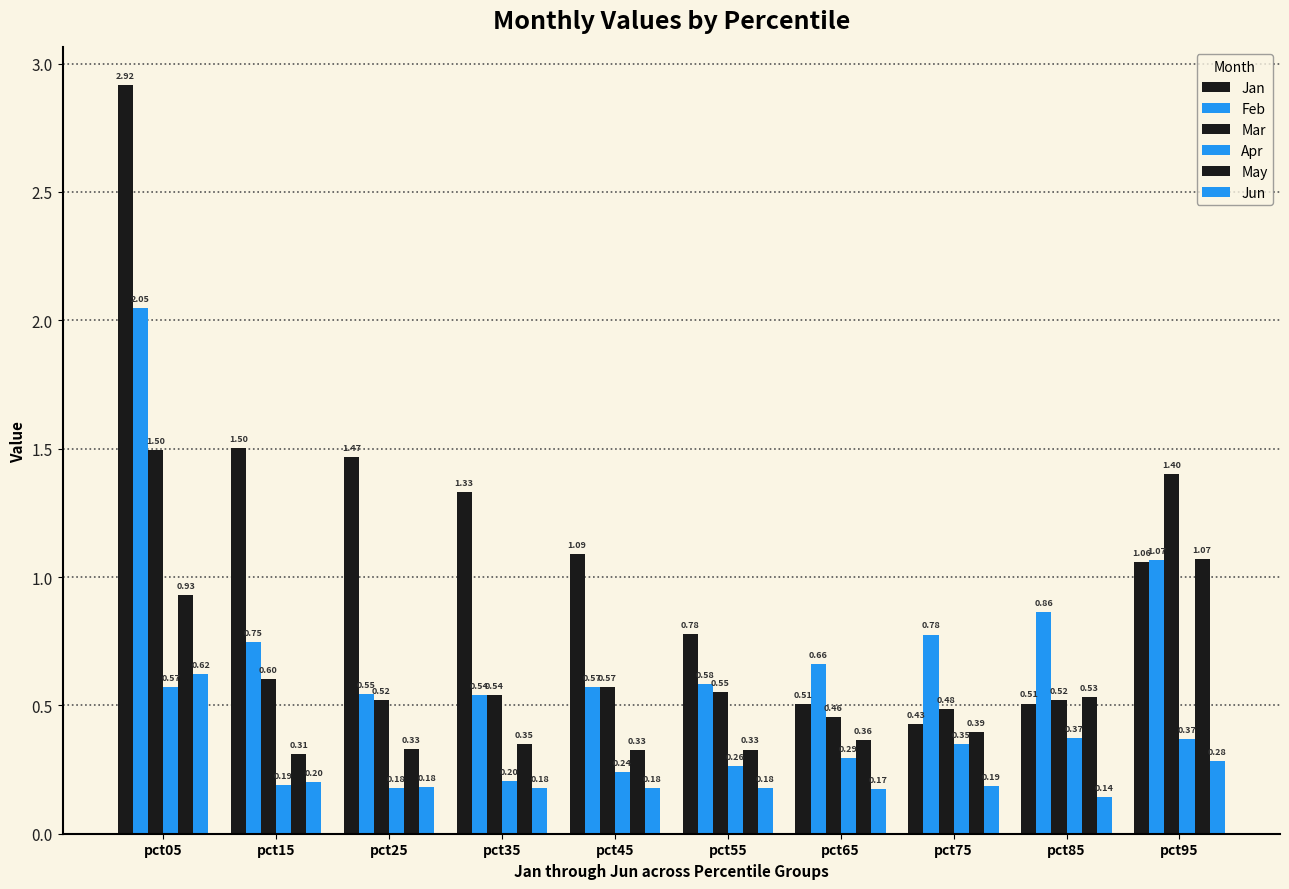

How many series are shown in this chart?

6